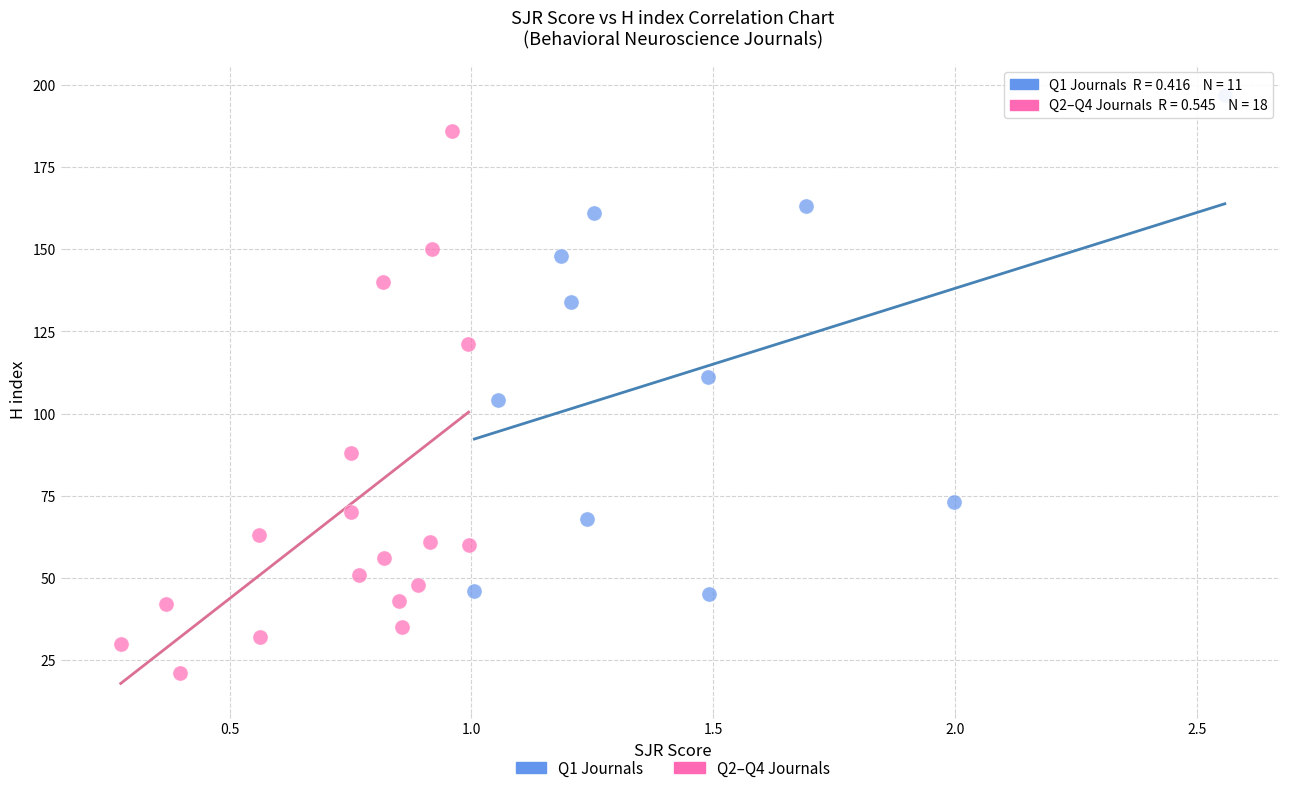

Which series contains the highest Y value?

Q1 Journals